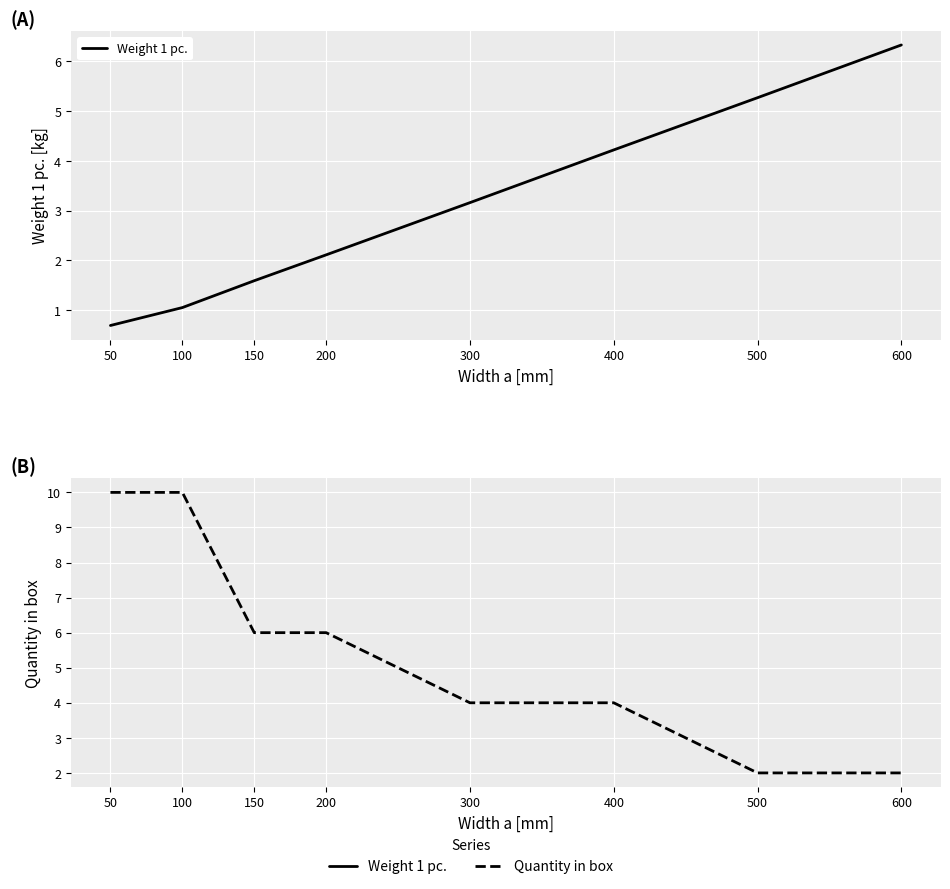

What are all the series names shown in the legend?

Weight 1 pc., Quantity in box